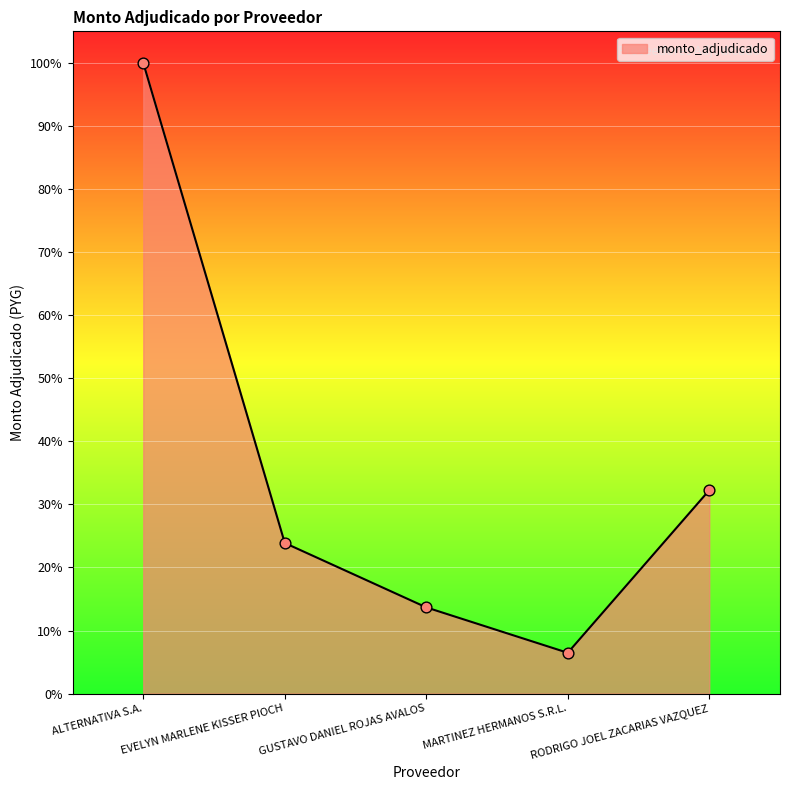

Approximately how many times larger is the value at ALTERNATIVA S.A. compared to EVELYN MARLENE KISSER PIOCH?

4.2